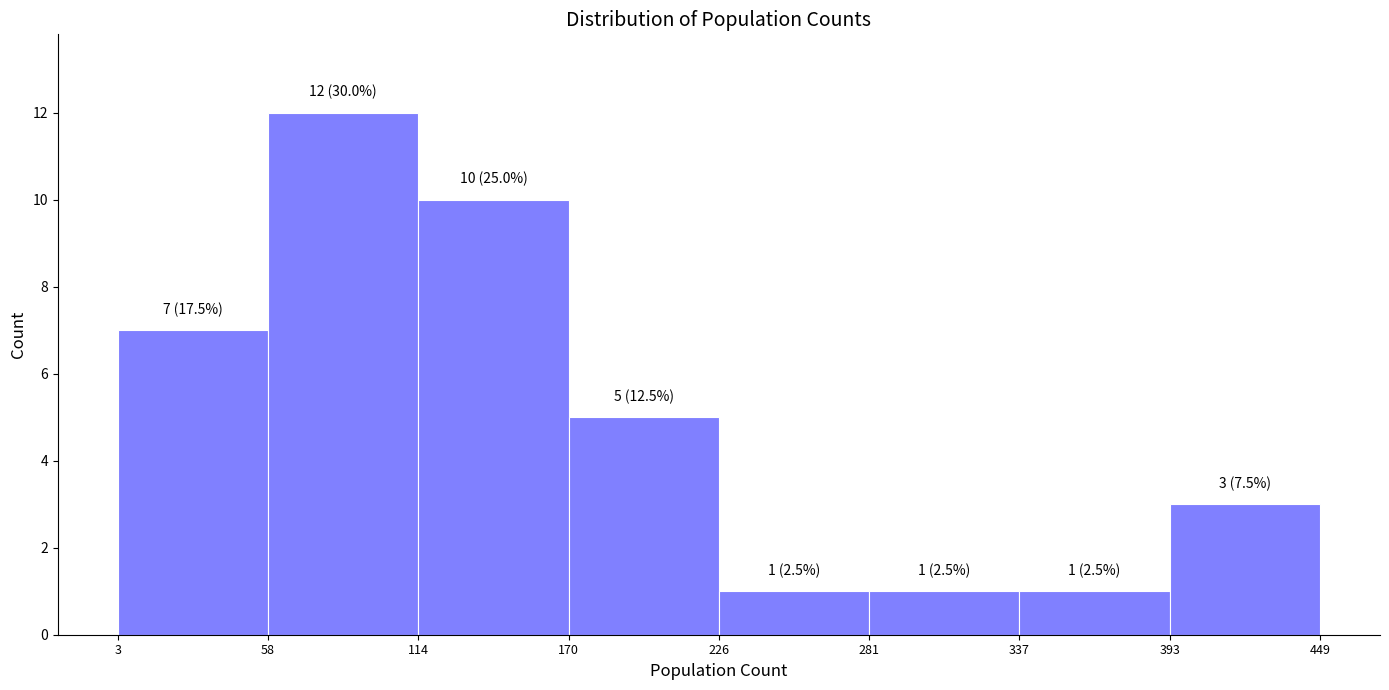

Over which range of the x-axis is the bar tallest?

58 to 114